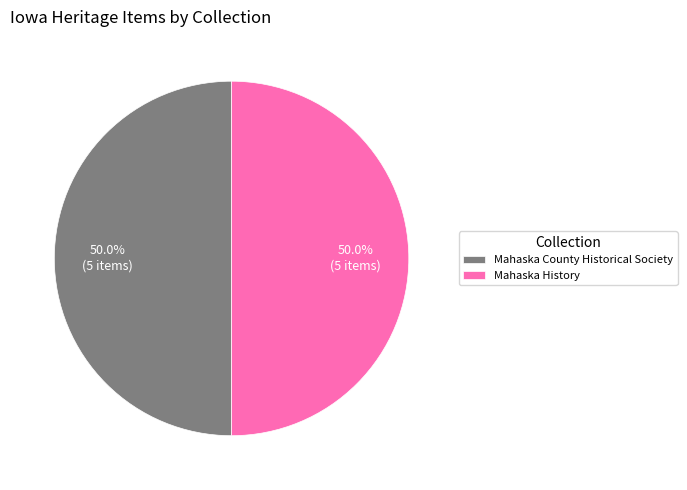

What is the ratio of the value at Mahaska History to the value at Mahaska County Historical Society?

1.0